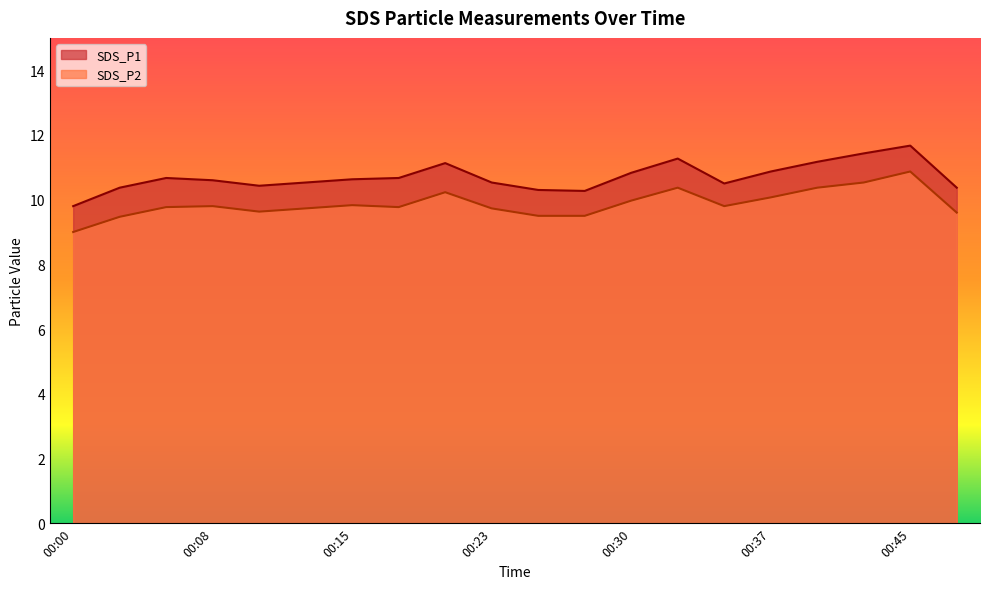

At how many categories does at least one series exceed 9?

20